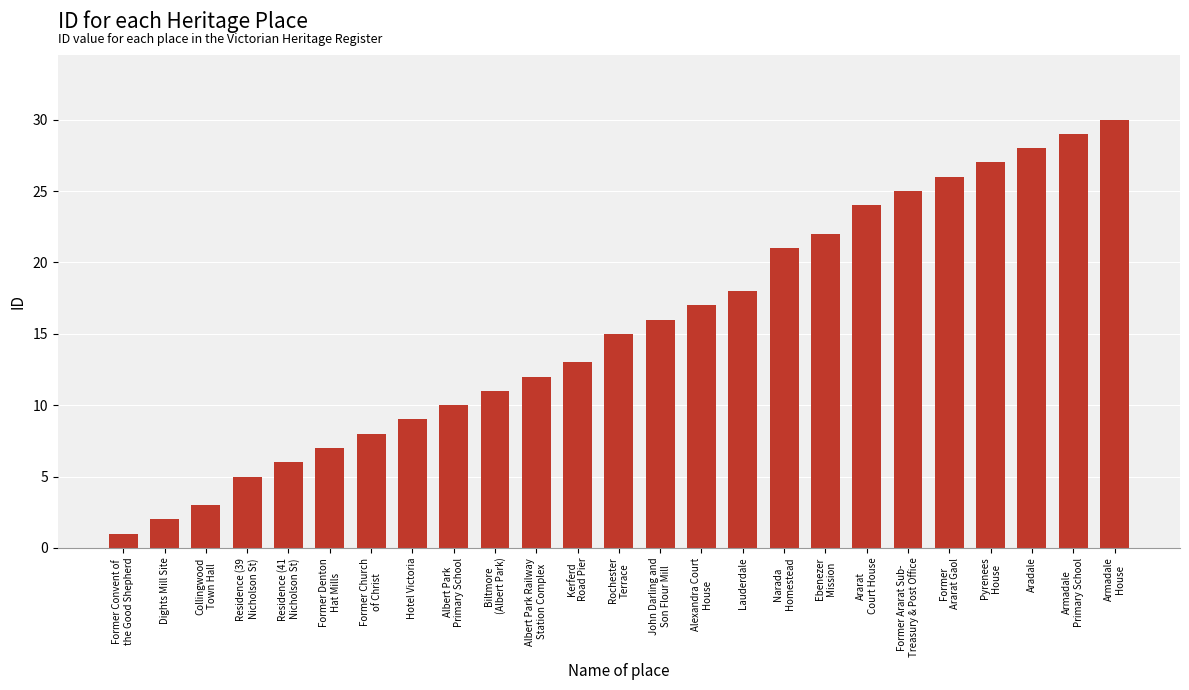

Read the value at Former Denton
Hat Mills, to the nearest 10.

10